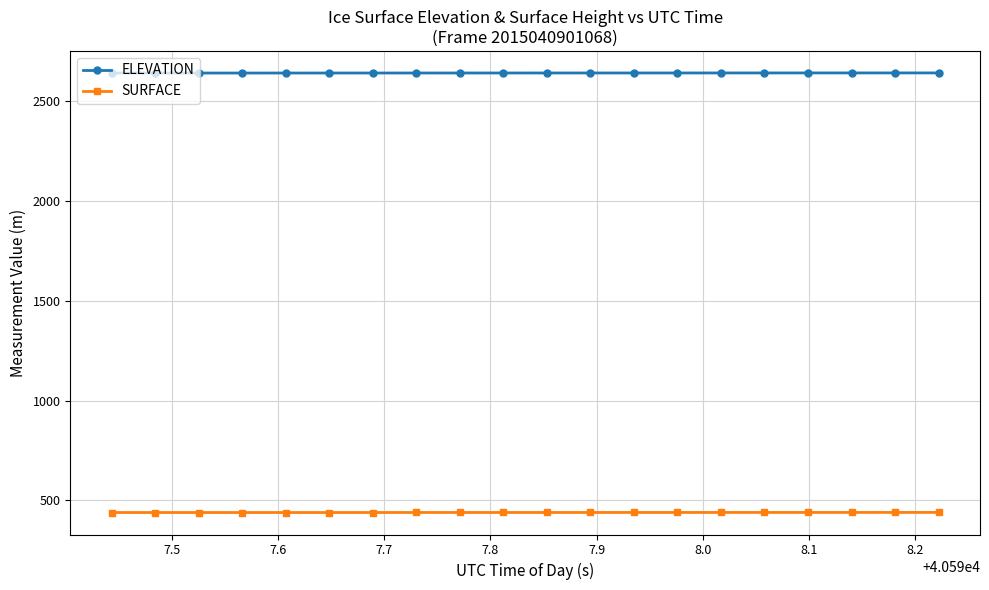

What is the sum of all ELEVATION values?

52787.1